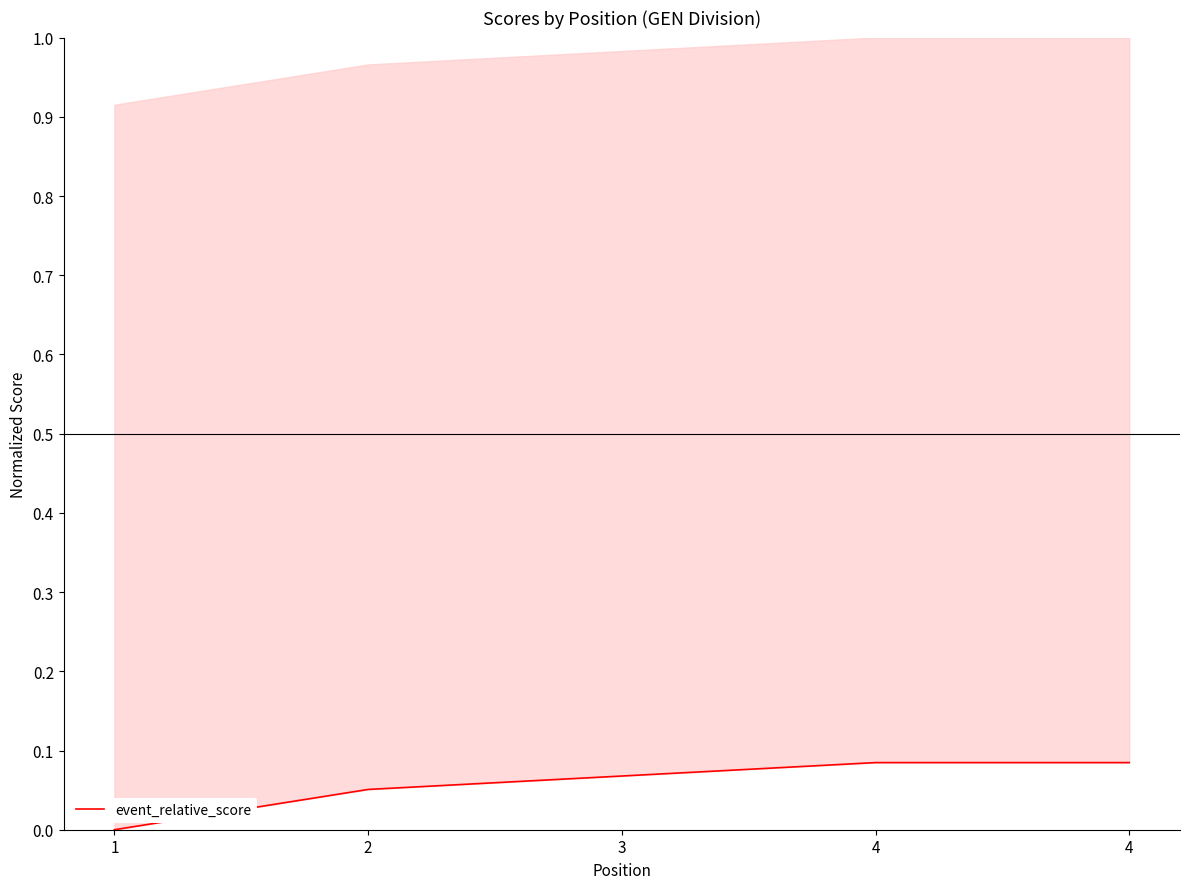

What is the sum of the values at 4 and 2?

0.1